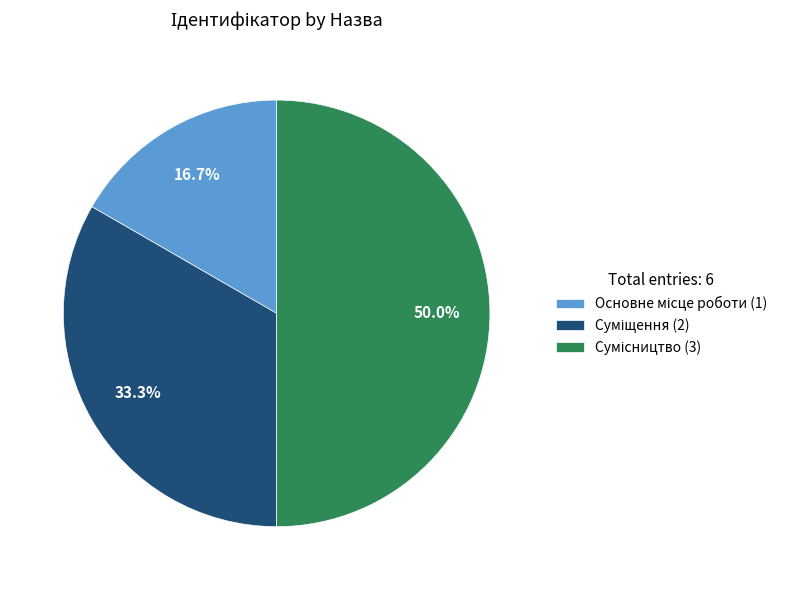

The Сумісництво slice represents 50% of the pie. True or false?

True